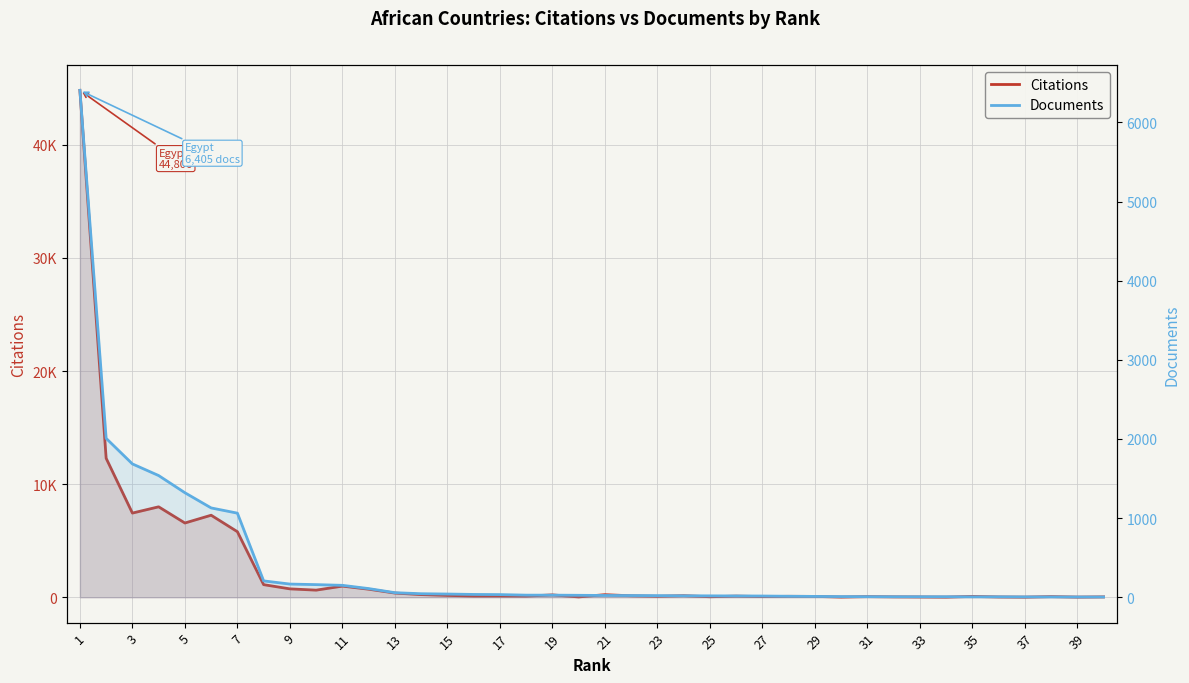

Rank the series by their maximum value, from highest to lowest.

Citations, Documents